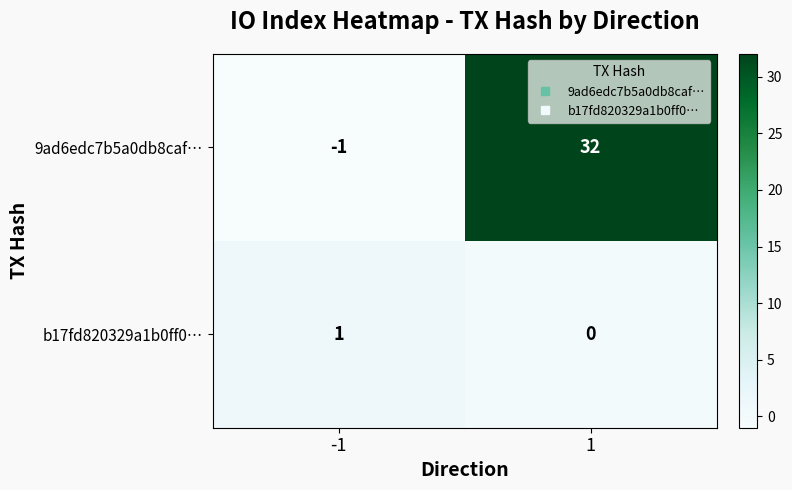

Reading right to left, list all the values displayed in this chart.

9ad6edc7b5a0db8caf…: 1=32	-1=-1
b17fd820329a1b0ff0…: 1=0	-1=1